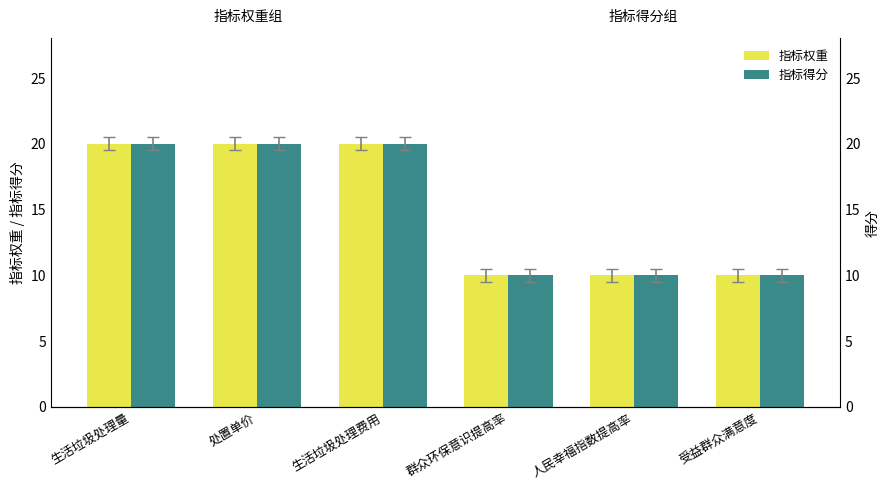

Between 处置单价 and 人民幸福指数提高率, which is larger?

处置单价